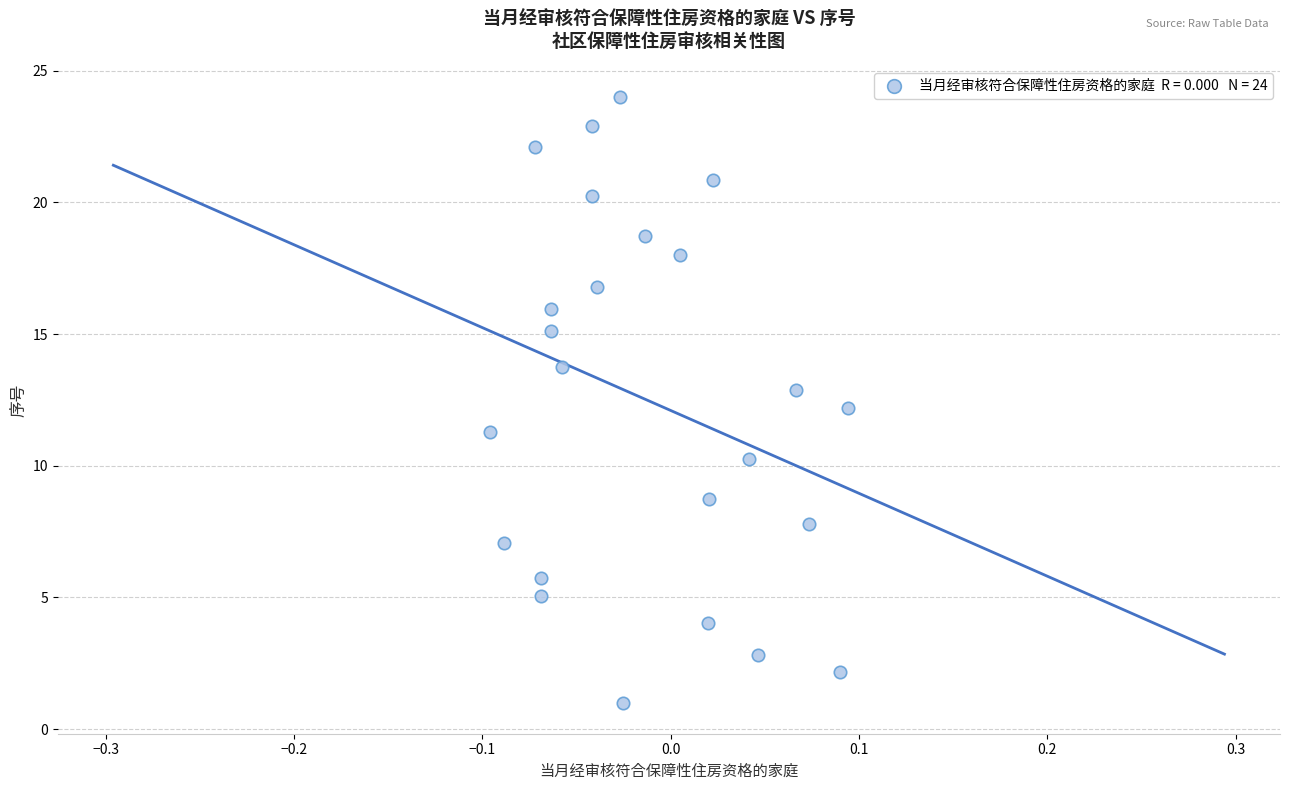

What is the range of Y values (max minus min)?

23.0